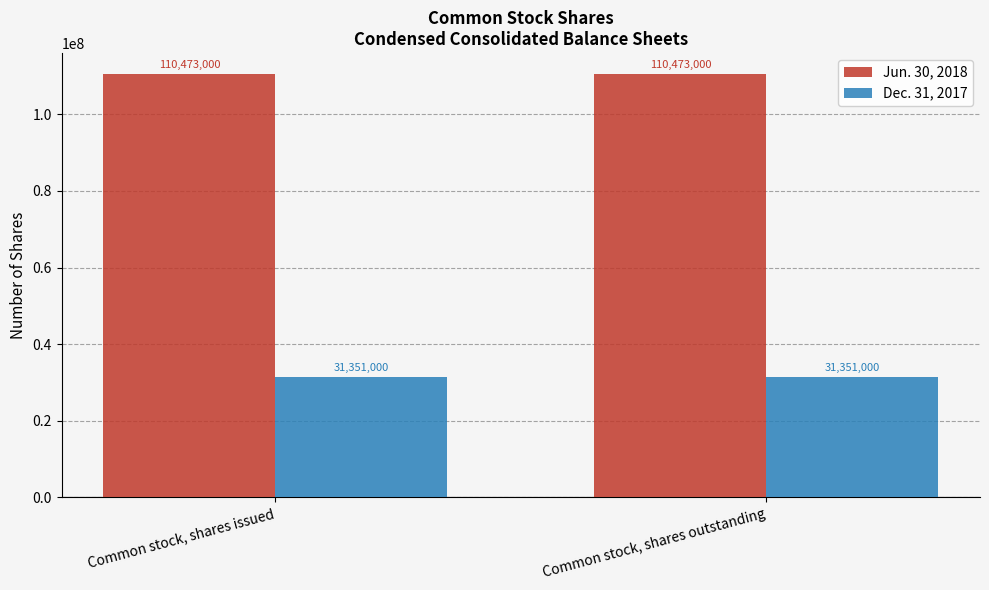

What is the label of the 2nd bar from the left?

Common stock, shares outstanding